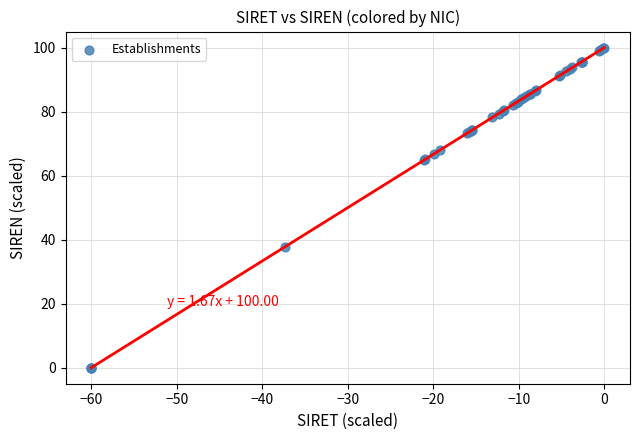

What Y value in the scatter plot is closest to 50?

37.9